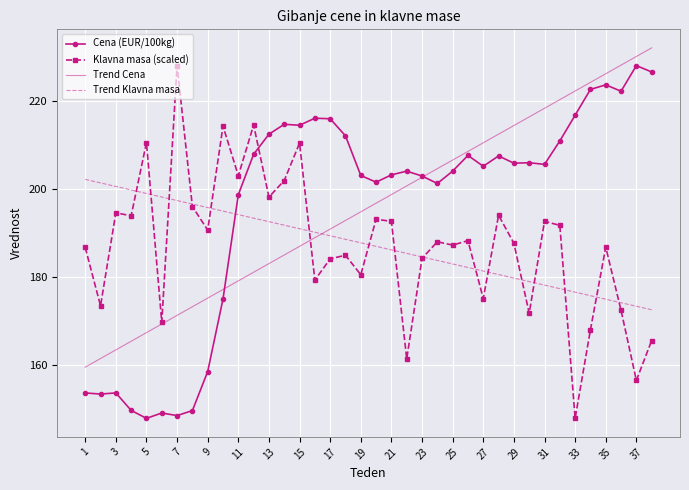

After their last crossing, which series has the higher values: Cena (EUR/100kg) or Klavna masa (scaled)?

Cena (EUR/100kg)